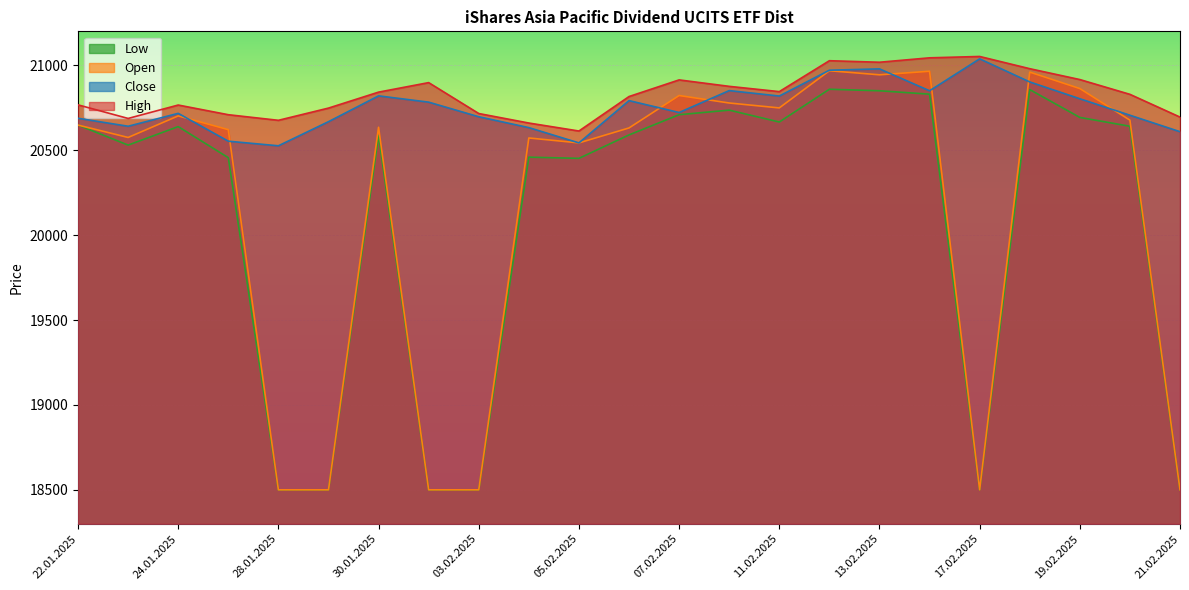

True or false: Low has more than 1 interior local peaks.

True